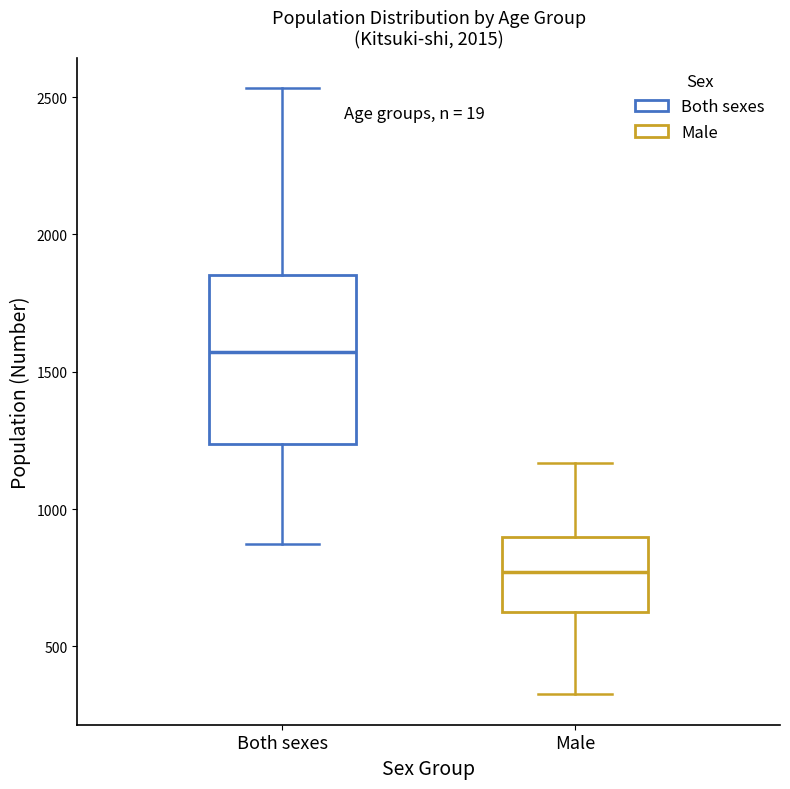

Where is the lower edge of the box for Both sexes on the y-axis? The values are not printed on the chart, so give them approximately, as read against the axis.

1250